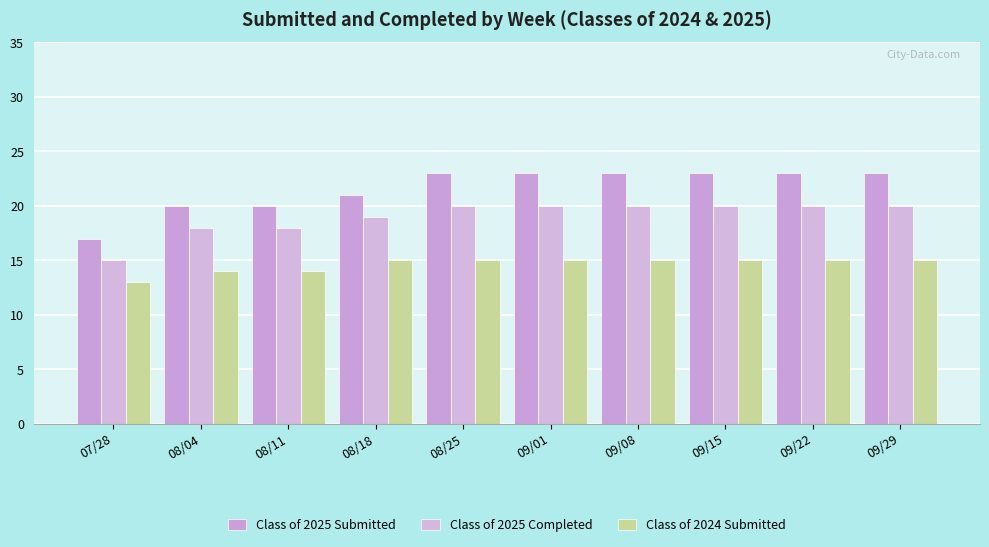

What is the difference between the second highest and second lowest values in the Class of 2025 Completed series?

2